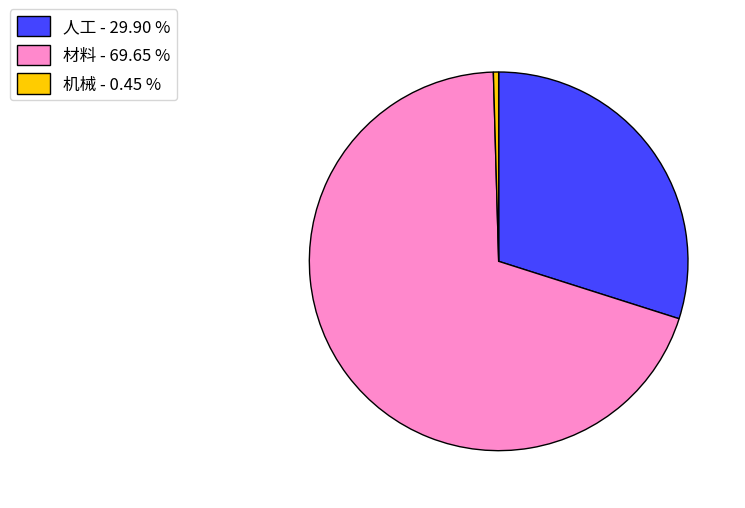

Which category has the biggest portion of the pie?

材料